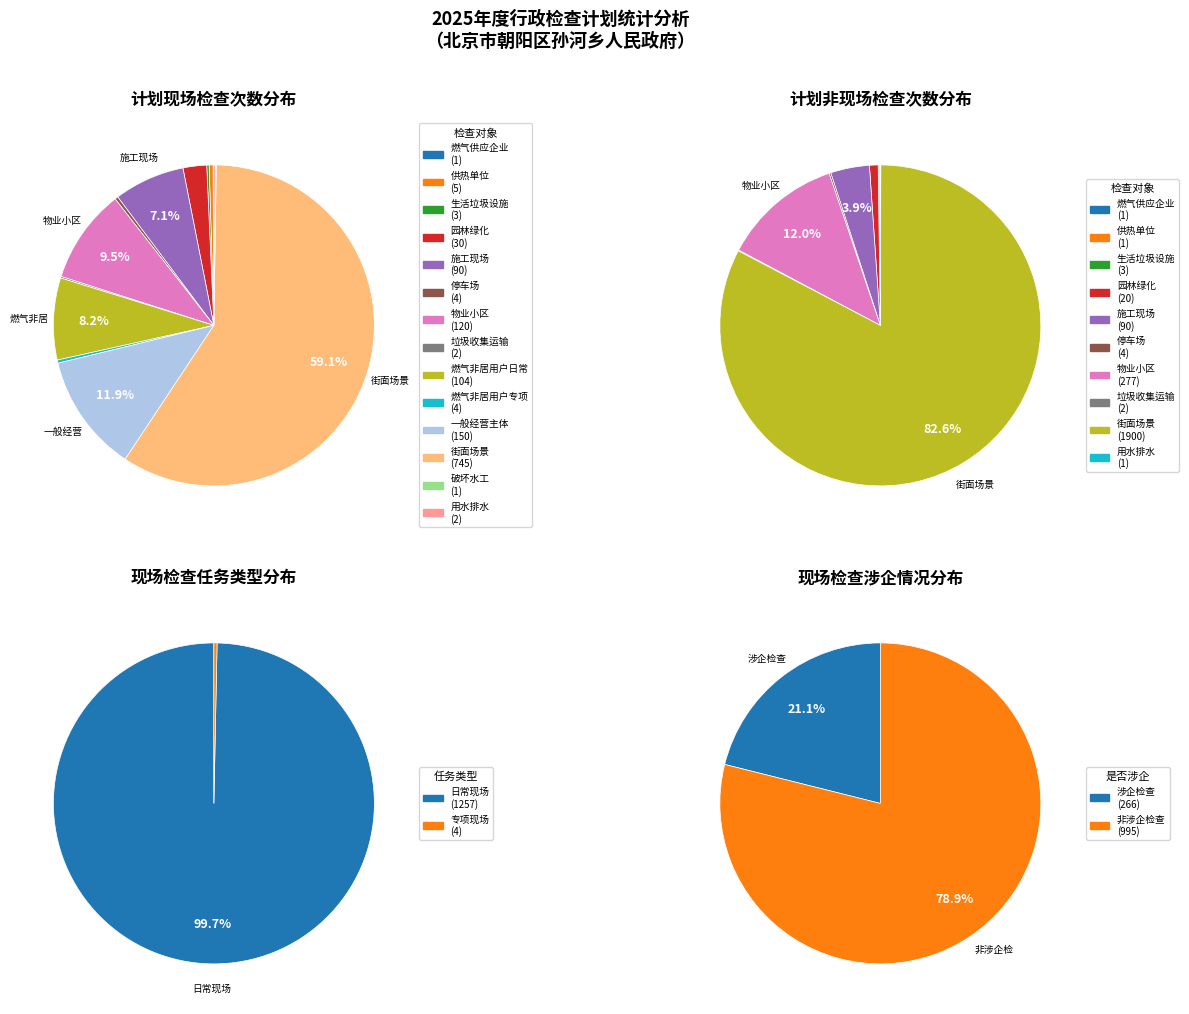

How many slices are in this pie chart?

24